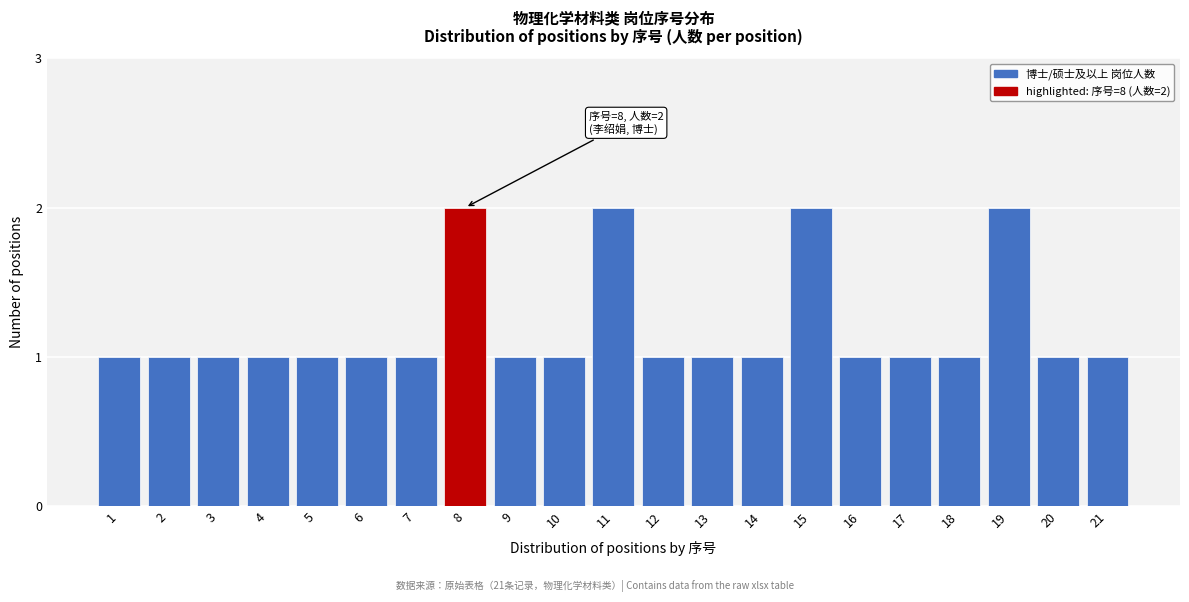

Reading right to left, extract all data points from this chart.

21=1	20=1	19=2	18=1	17=1	16=1	15=2	14=1	13=1	12=1	11=2	10=1	9=1	8=2	7=1	6=1	5=1	4=1	3=1	2=1	1=1